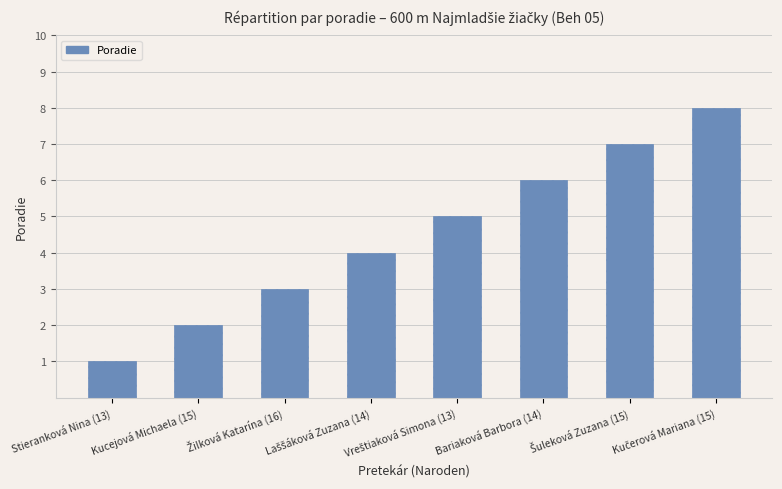

What position from the right is Kucejová Michaela (15)?

7